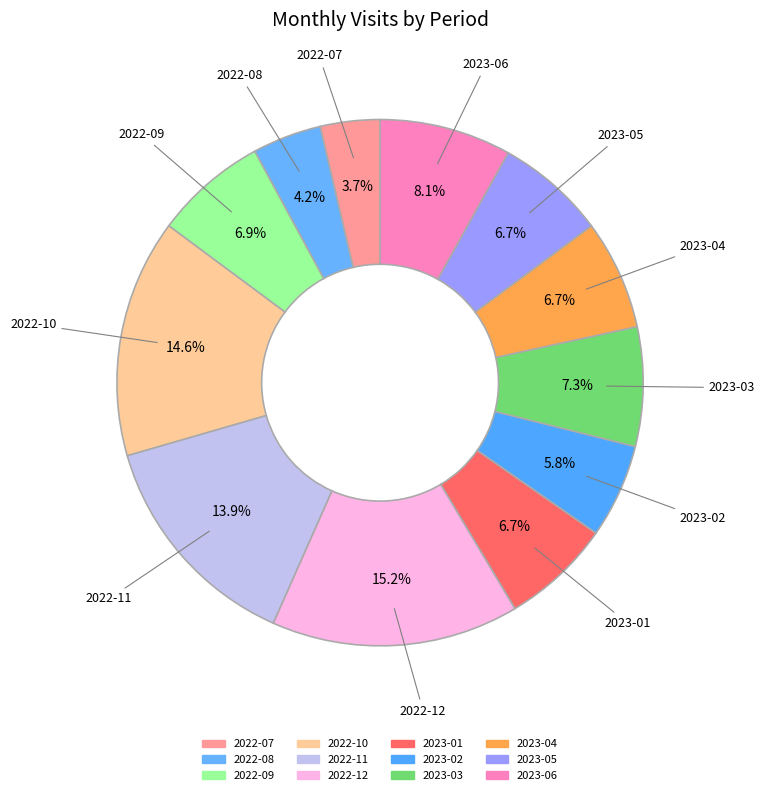

To the nearest percent, what percentage of the pie is 2022-12?

15%